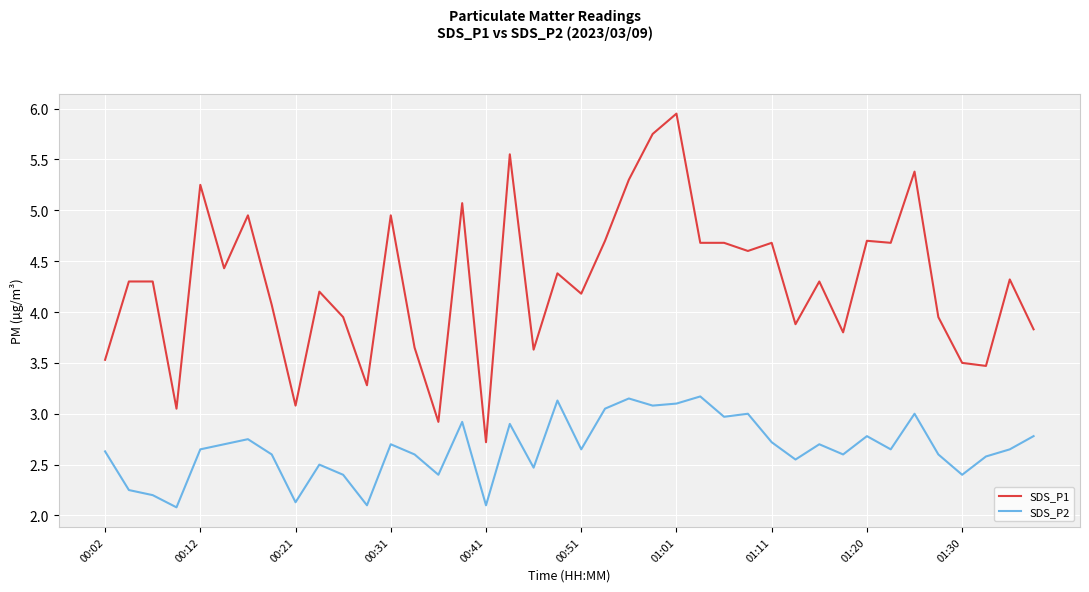

What is the lowest value of the SDS_P1 series?

2.7